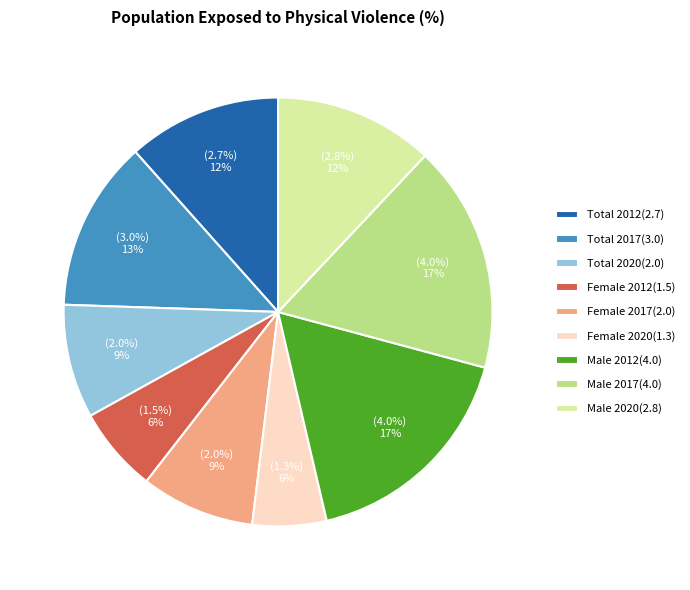

Does Male 2012 represent more than half of the total?

No